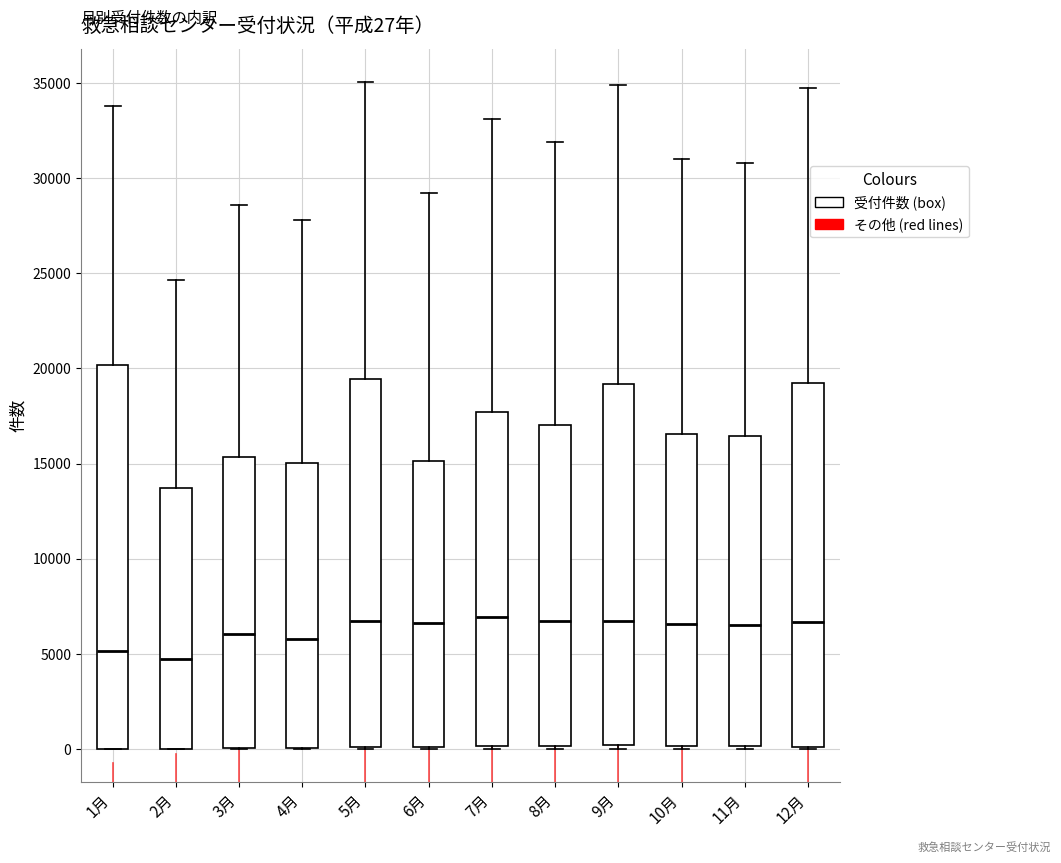

Which box is the tallest, from its lower edge to its upper edge?

1月